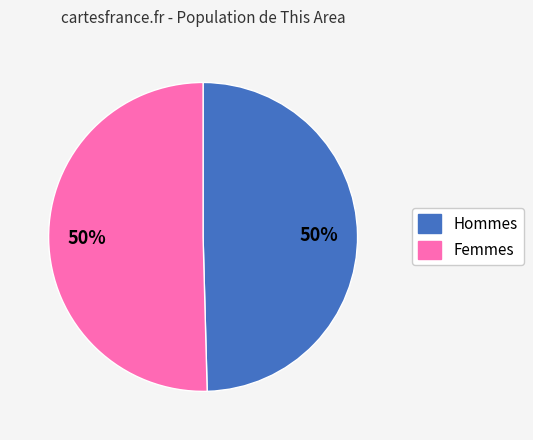

To the nearest percent, what is the average slice percentage?

50%